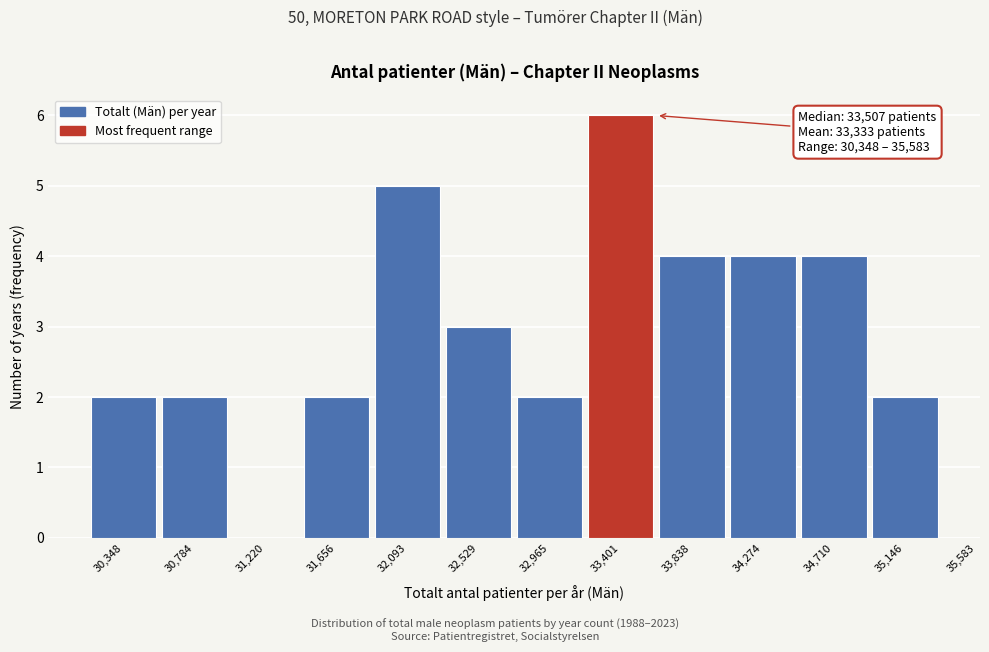

Reading right to left, transcribe all the data shown in this chart.

35,146=2	34,710=4	34,274=4	33,838=4	33,401=6	32,965=2	32,529=3	32,093=5	31,656=2	31,220=0	30,784=2	30,348=2